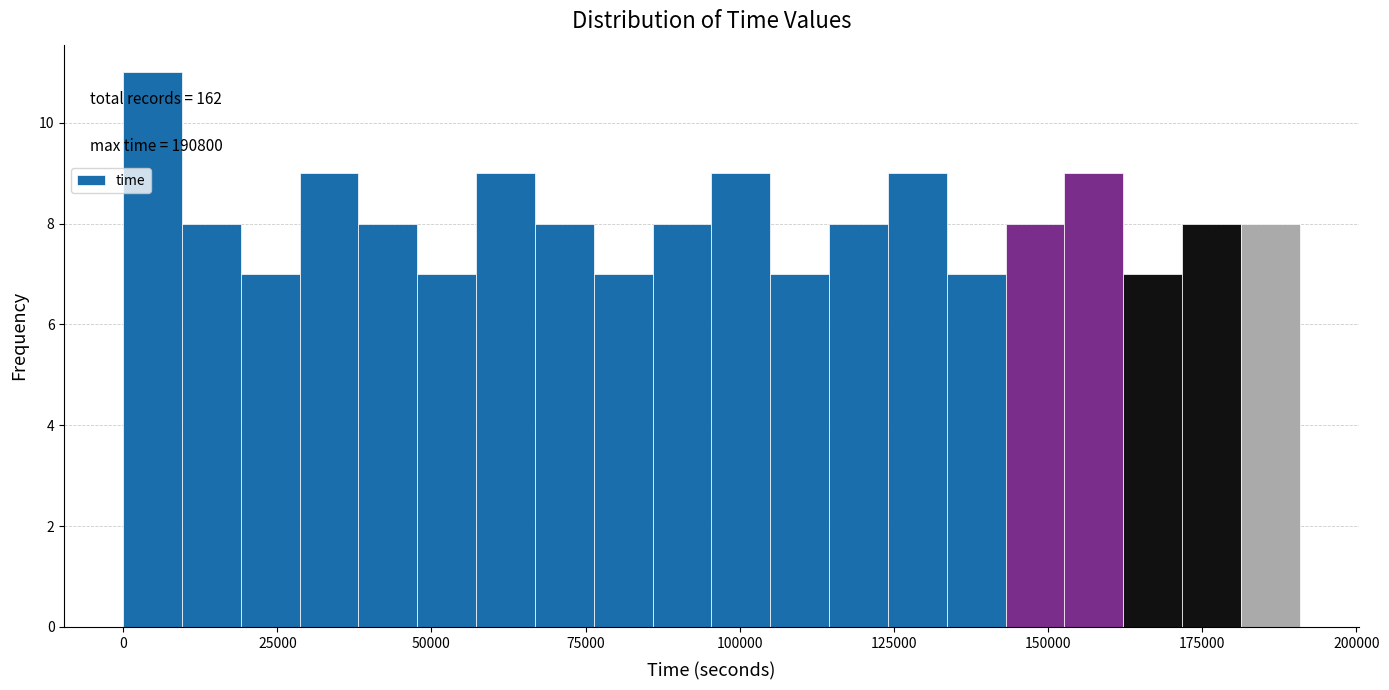

Read against the x-axis, roughly where is the centre of the tallest bar?

5000